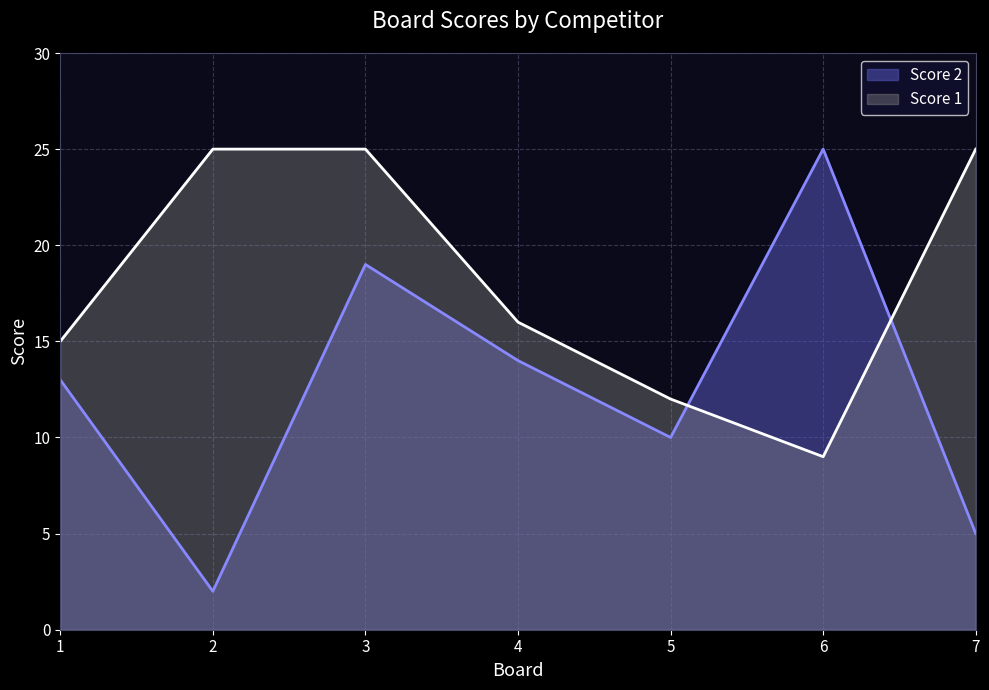

Between 2 and 4, which series saw the biggest shift?

Score 2